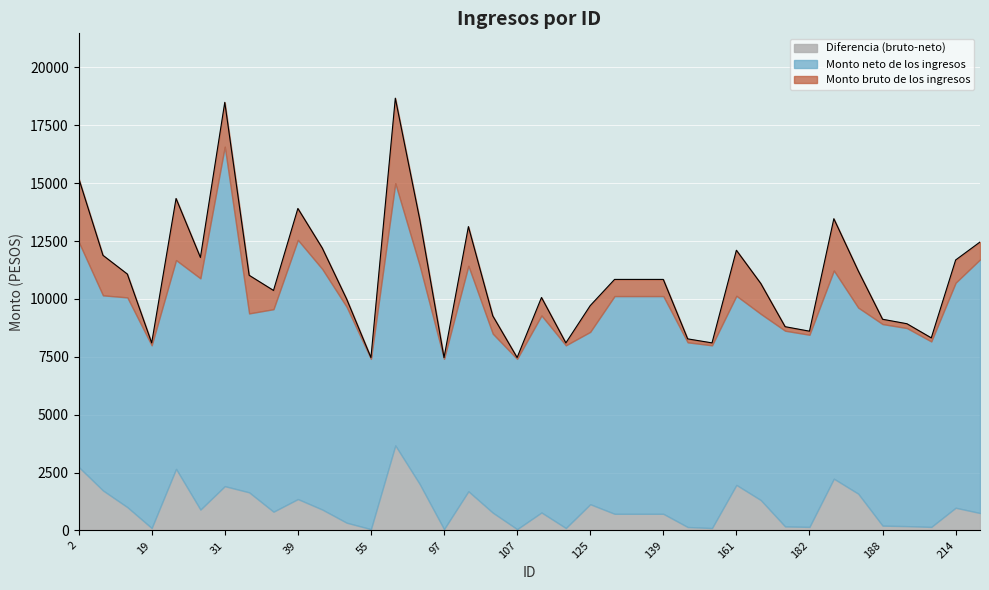

Approximately how many times larger is the value at 217 compared to 83?

0.7